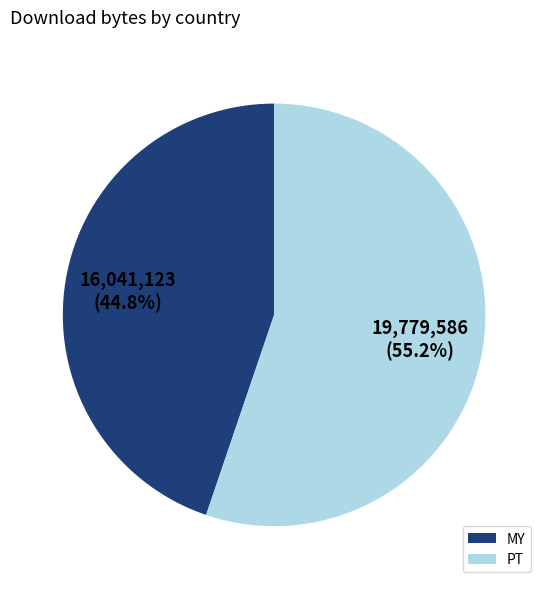

True or false: PT accounts for 55% of the total.

True